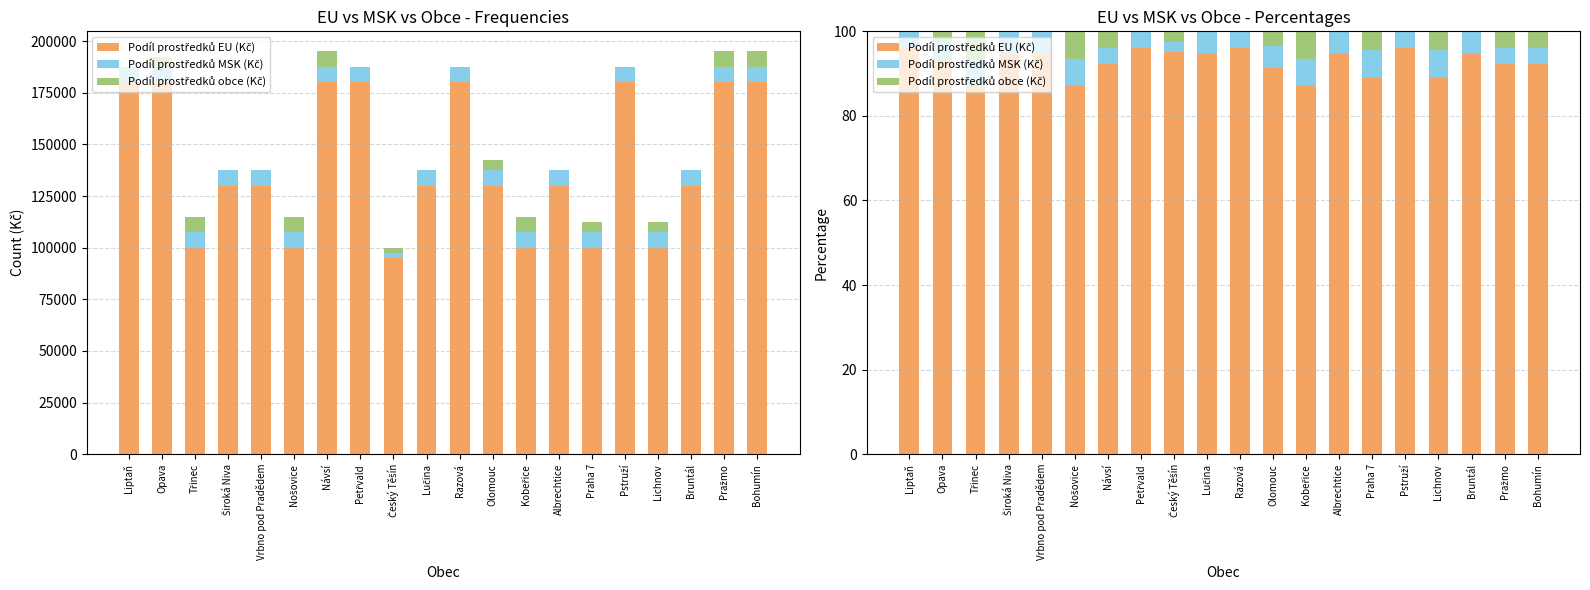

What is the average value of the Podíl prostředků EU (Kč) series?

92.6